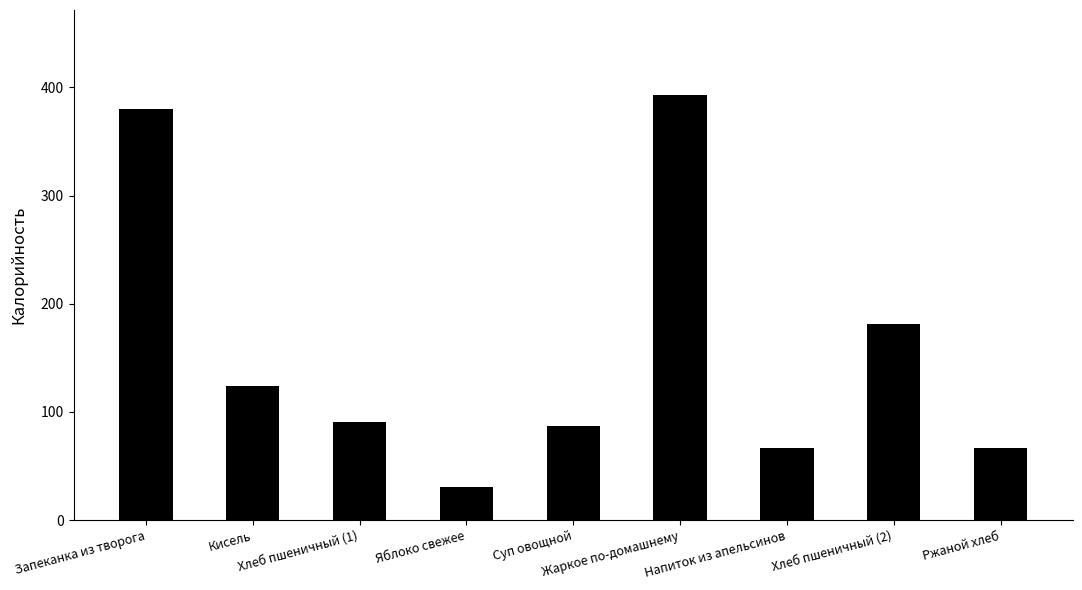

The value at Хлеб пшеничный (2) is 181. True or false?

True